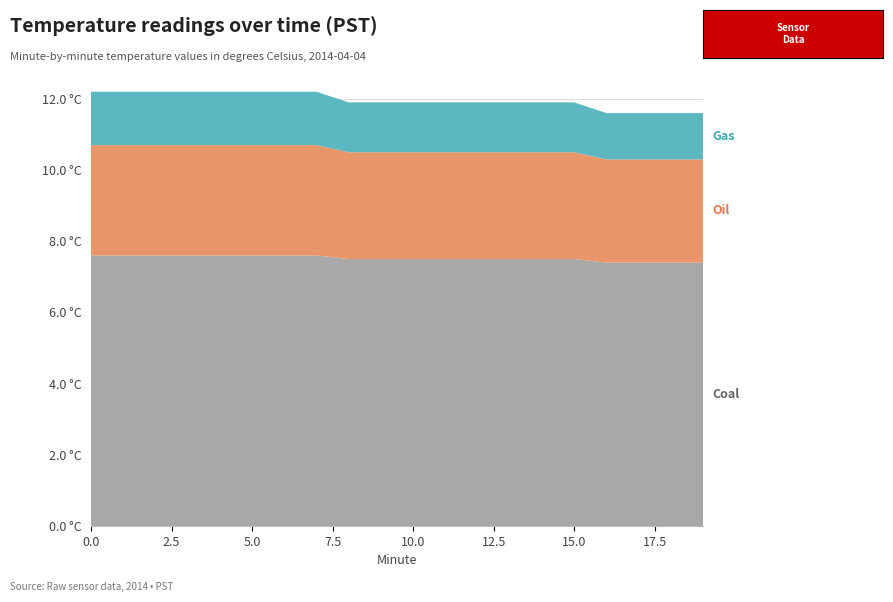

Reading left to right, what are all the values shown in this chart?

Coal: 0=7.6	1=7.6	2=7.6	3=7.6	4=7.6	5=7.6	6=7.6	7=7.6	8=7.5	9=7.5	10=7.5	11=7.5	12=7.5	13=7.5	14=7.5	15=7.5	16=7.4	17=7.4	18=7.4	19=7.4
Oil: 0=3.1	1=3.1	2=3.1	3=3.1	4=3.1	5=3.1	6=3.1	7=3.1	8=3.0	9=3.0	10=3.0	11=3.0	12=3.0	13=3.0	14=3.0	15=3.0	16=2.9	17=2.9	18=2.9	19=2.9
Gas: 0=1.5	1=1.5	2=1.5	3=1.5	4=1.5	5=1.5	6=1.5	7=1.5	8=1.4	9=1.4	10=1.4	11=1.4	12=1.4	13=1.4	14=1.4	15=1.4	16=1.3	17=1.3	18=1.3	19=1.3